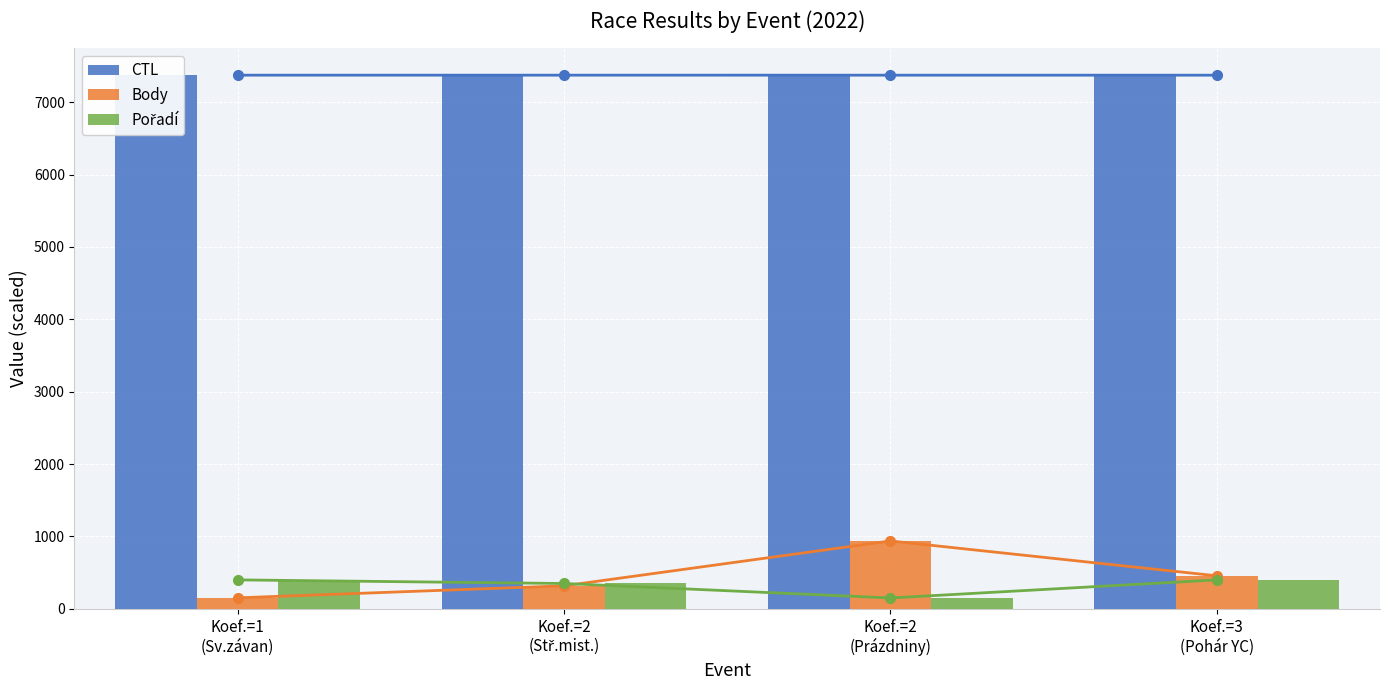

What are all the series names shown in the legend?

CTL, Body, Pořadí